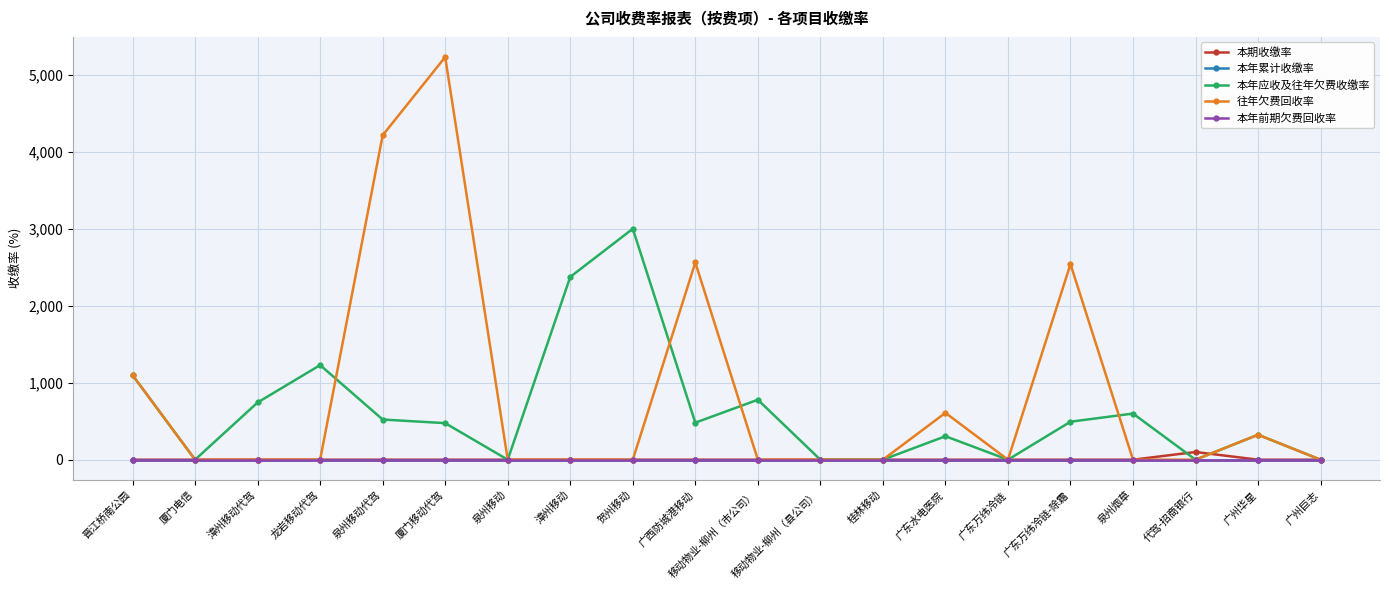

How many lines are shown in the chart?

5